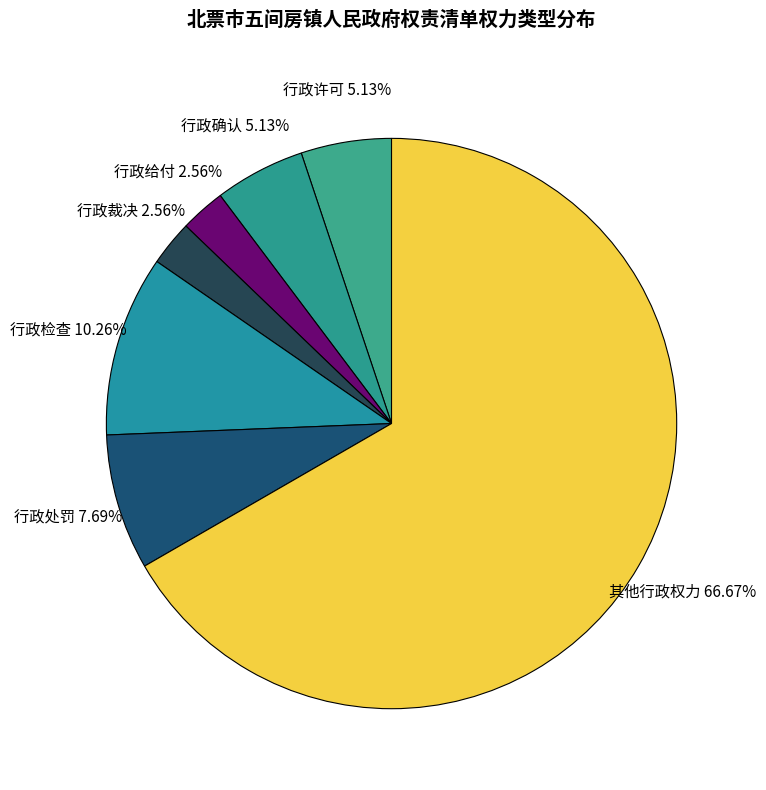

What percentage is NOT represented by 行政处罚?

92.3%